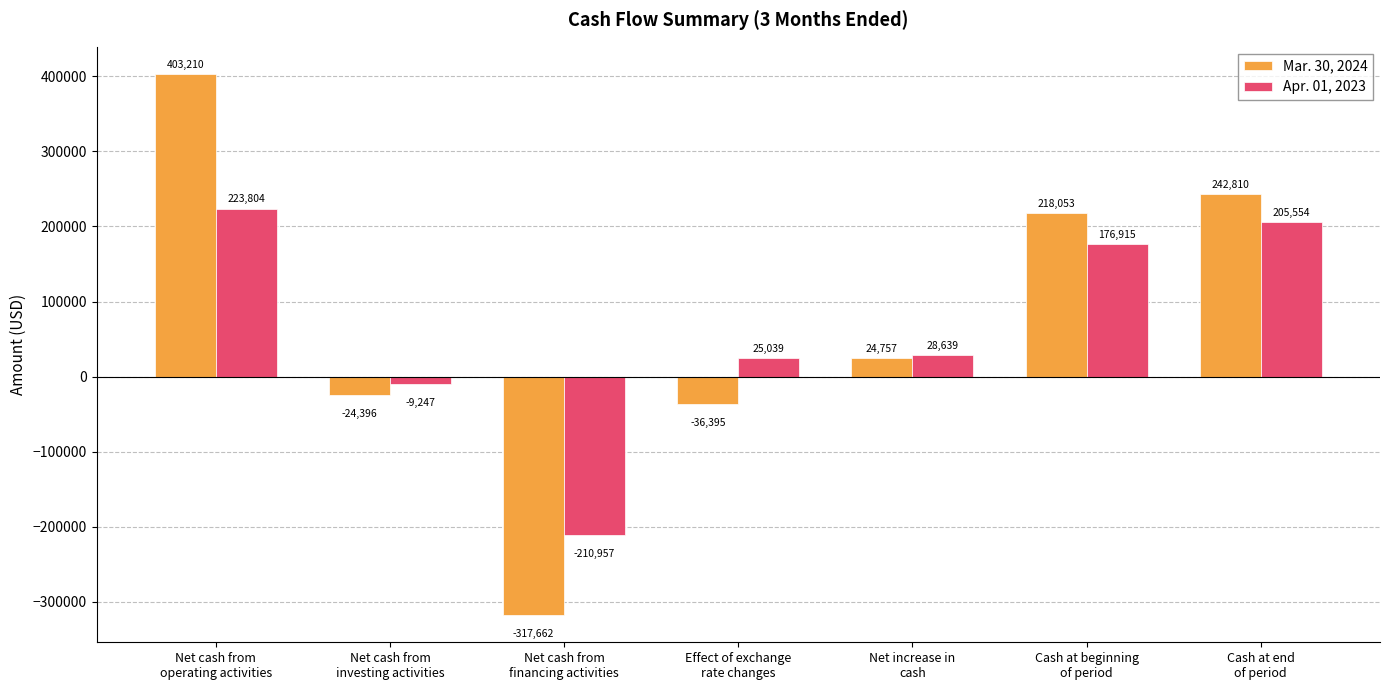

What is the label of the 1st bar from the left?

Net cash from
operating activities